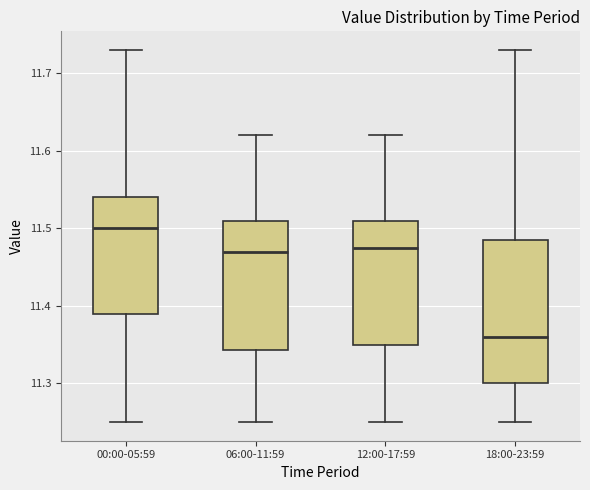

Which box has the highest median line?

00:00-05:59